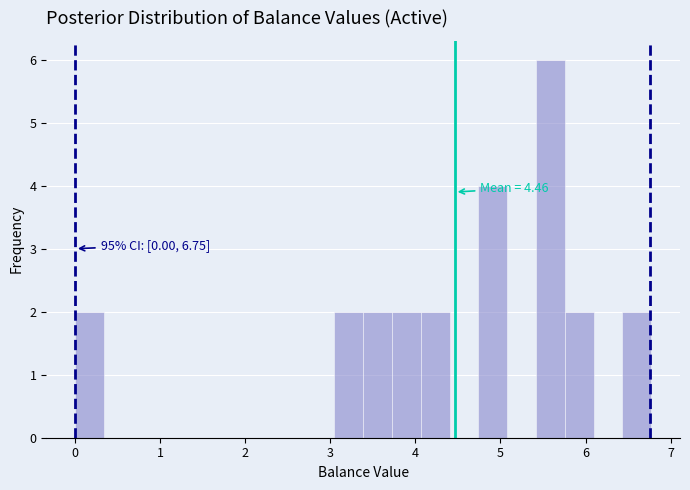

Read against the x-axis, roughly where is the centre of the tallest bar?

5.6